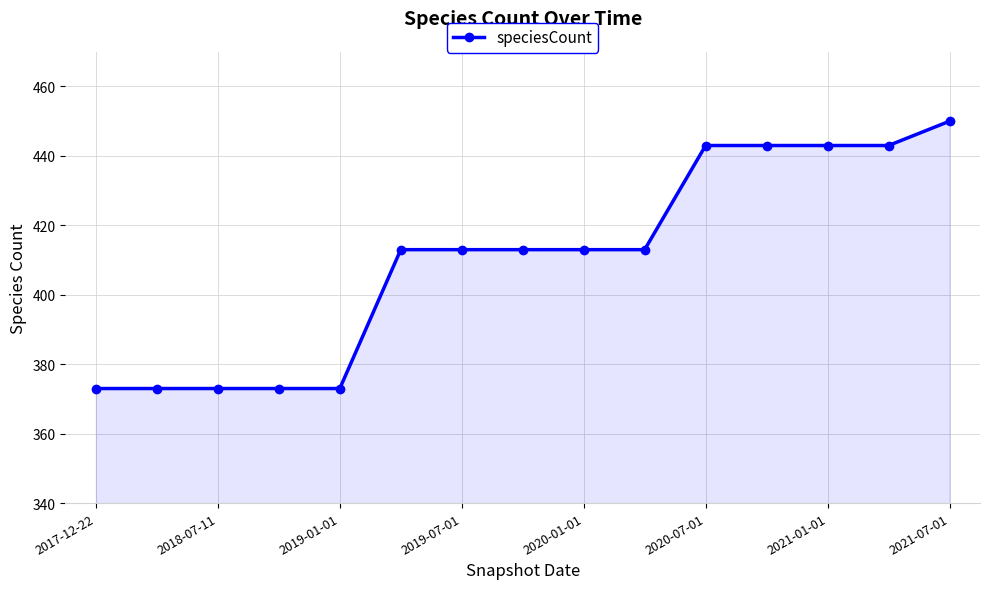

What is the difference between the maximum and minimum values?

77